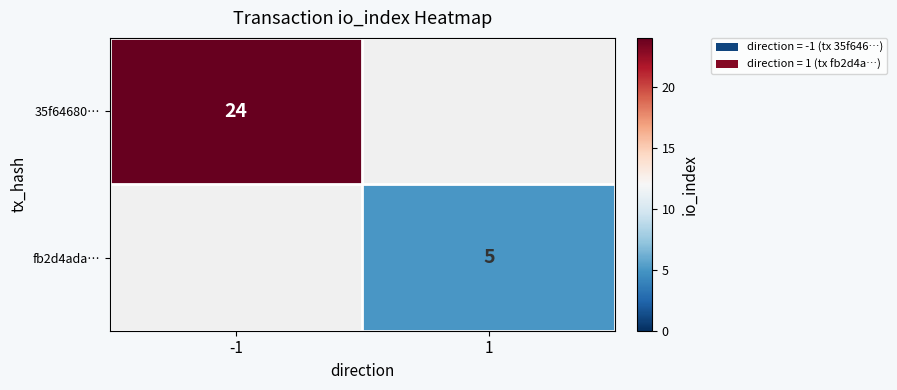

The 35f64680… series shows 43 at -1. True or false?

False